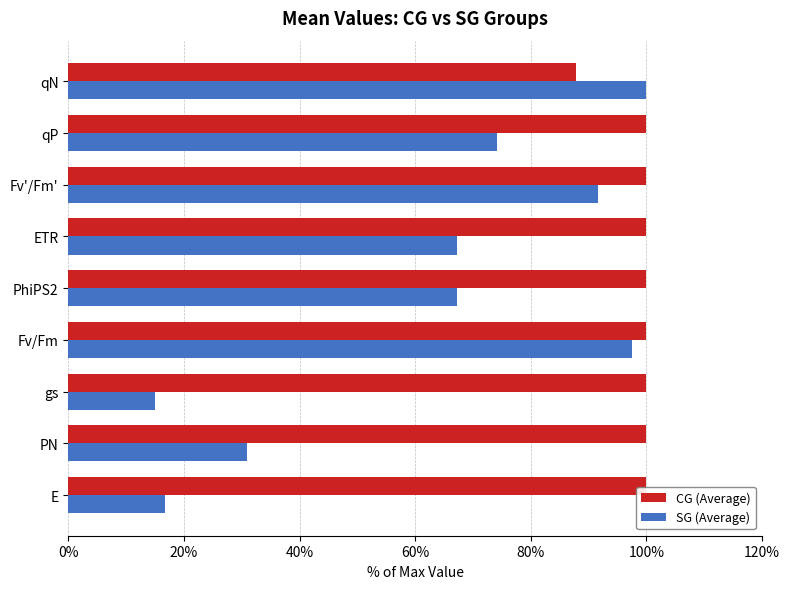

Which series has the largest range (max minus min)?

SG (Average)